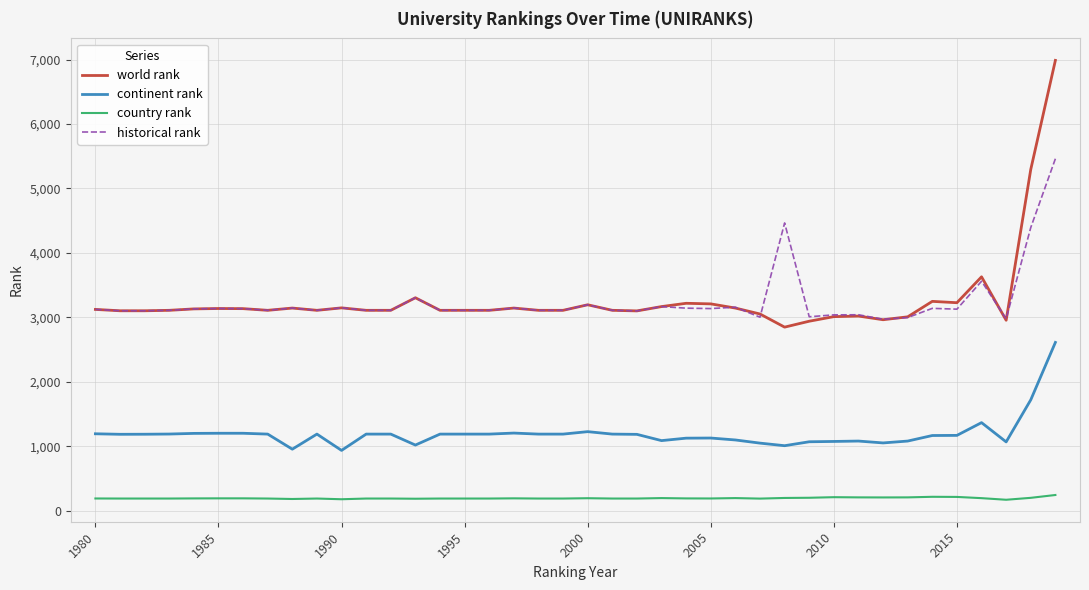

What is the greatest value displayed?

6987.0